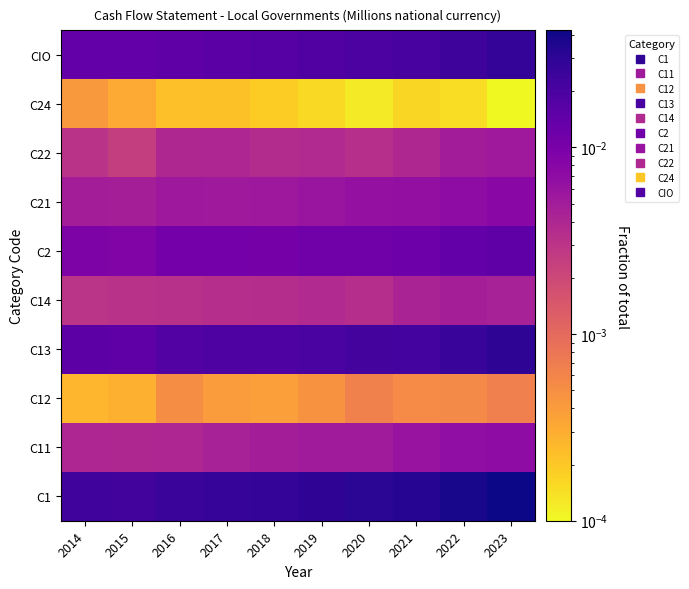

Count the number of data series in this chart.

10